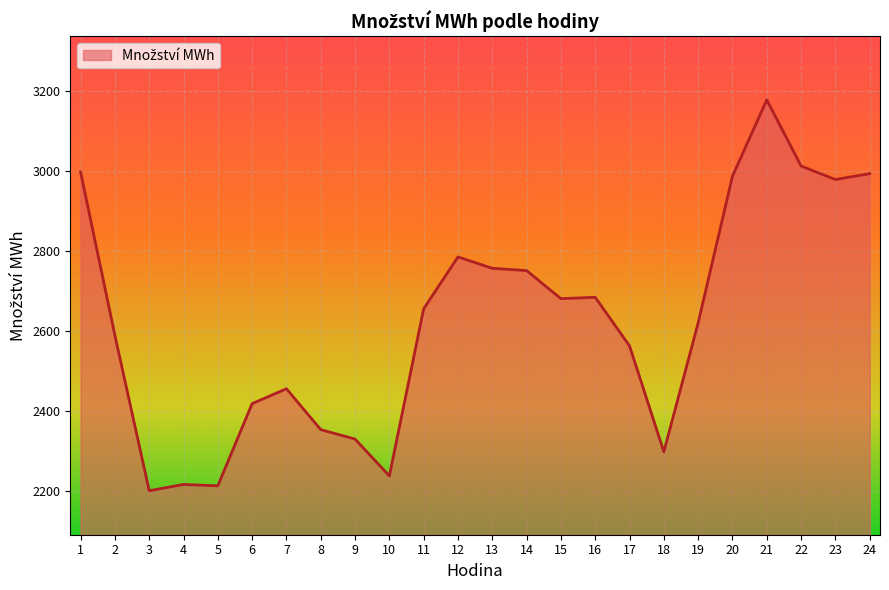

What value does the data have at 12?

2785.5